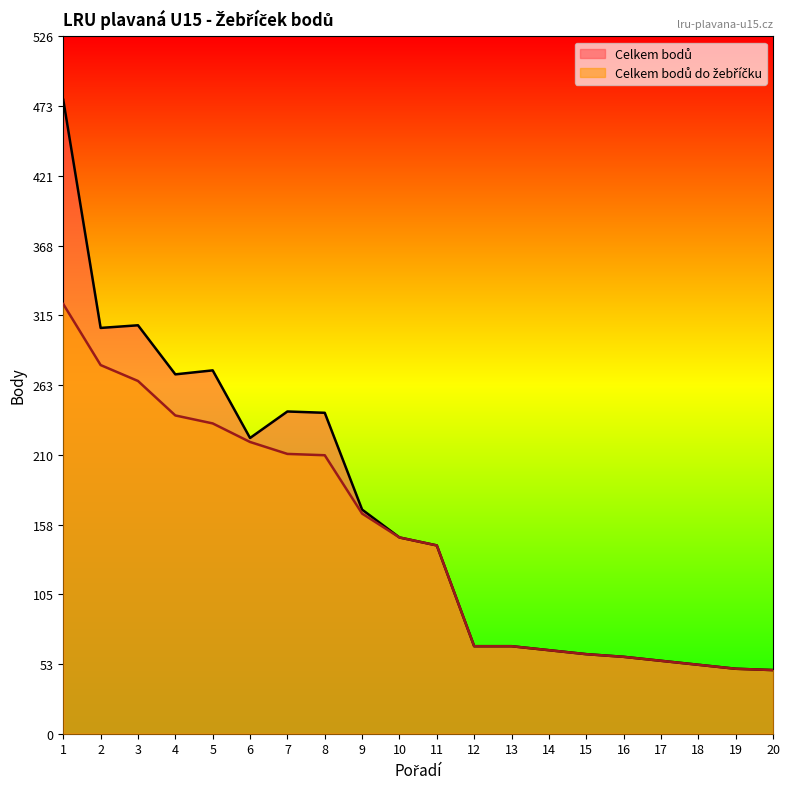

Reading right to left, transcribe all the data shown in this chart.

Celkem bodů: 20=48	19=49	18=52	17=55	16=58	15=60	14=63	13=66	12=66	11=142	10=148	9=169	8=242	7=243	6=223	5=274	4=271	3=308	2=306	1=478
Celkem bodů do žebříčku: 20=48	19=49	18=52	17=55	16=58	15=60	14=63	13=66	12=66	11=142	10=148	9=166	8=210	7=211	6=220	5=234	4=240	3=266	2=278	1=324